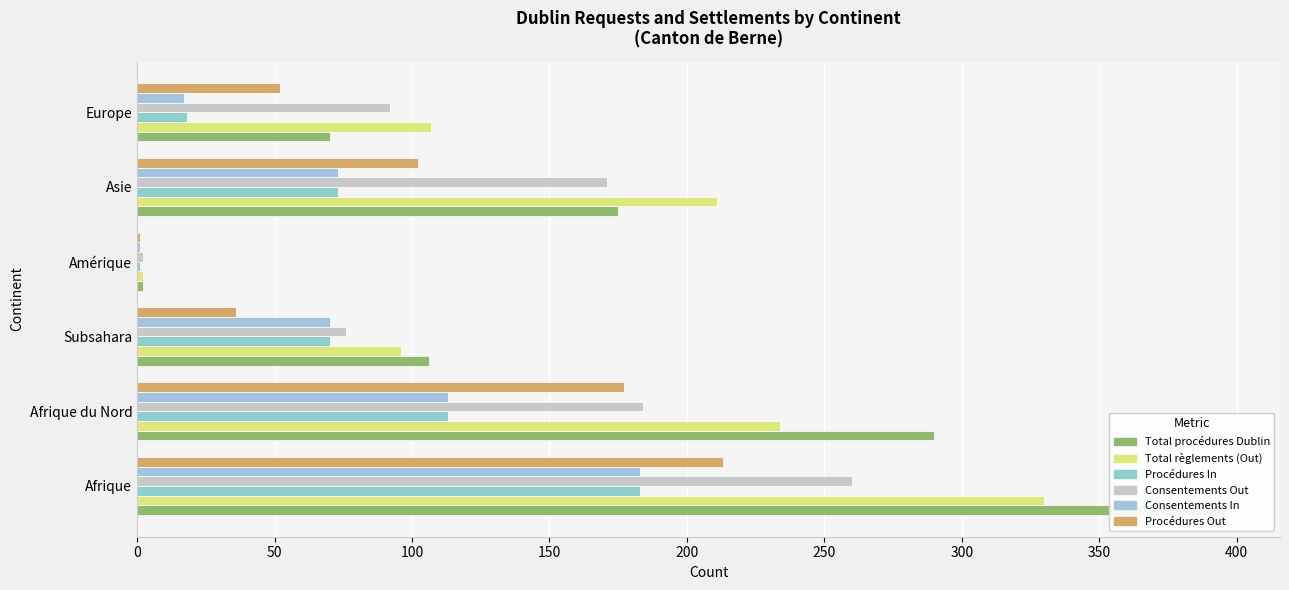

What is the difference between the second highest and second lowest values in the Procédures In series?

95